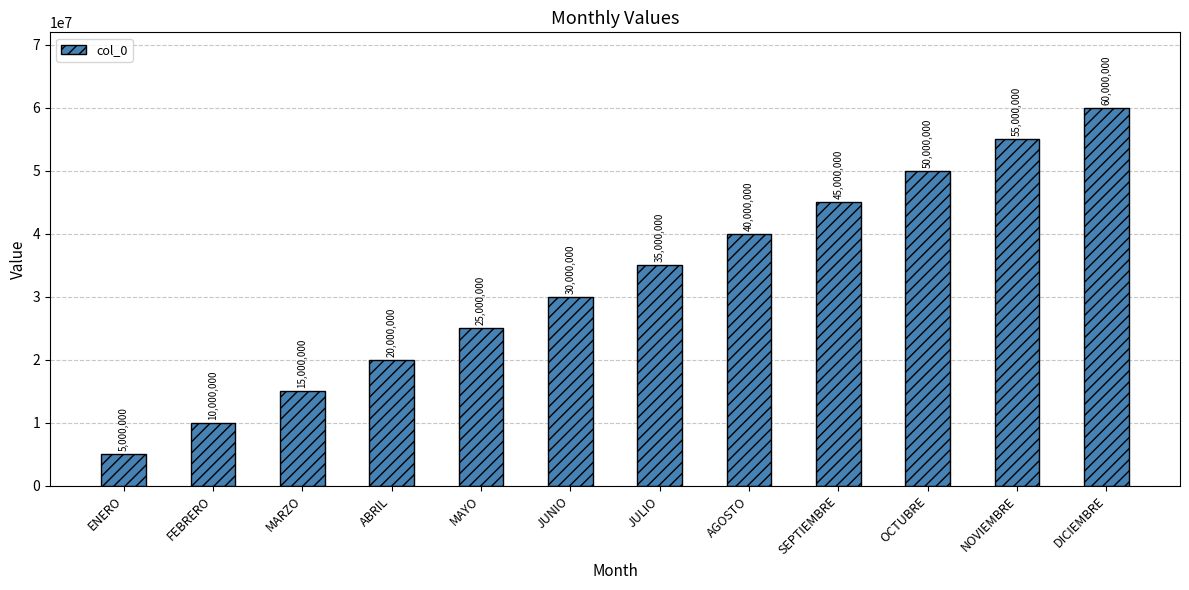

At which label is the value closest to 32500000?

JUNIO